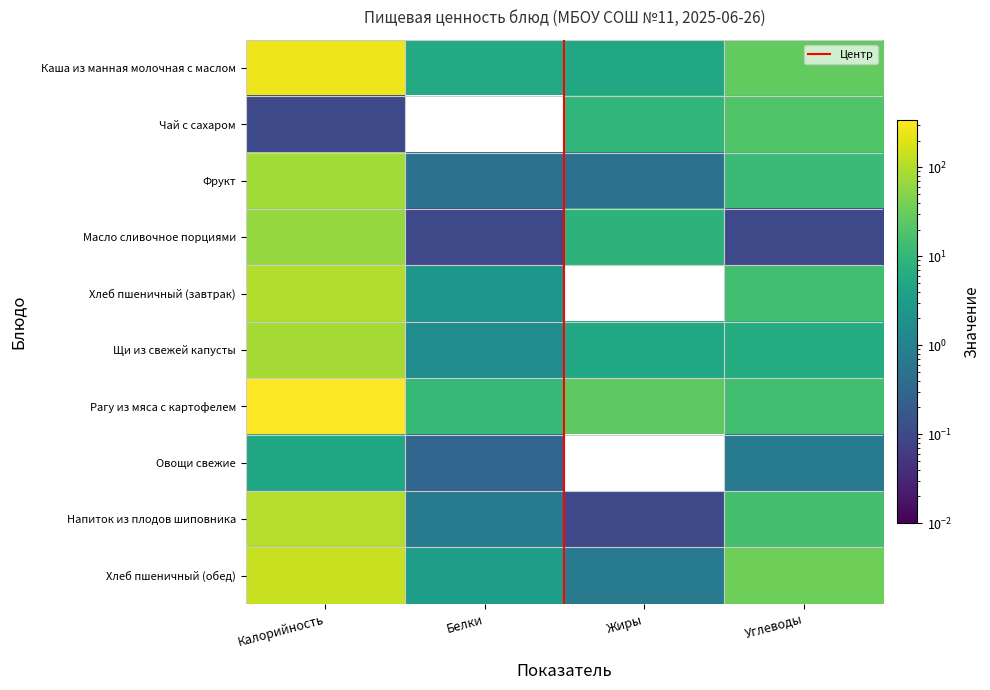

What is the maximum value shown in the chart?

337.6